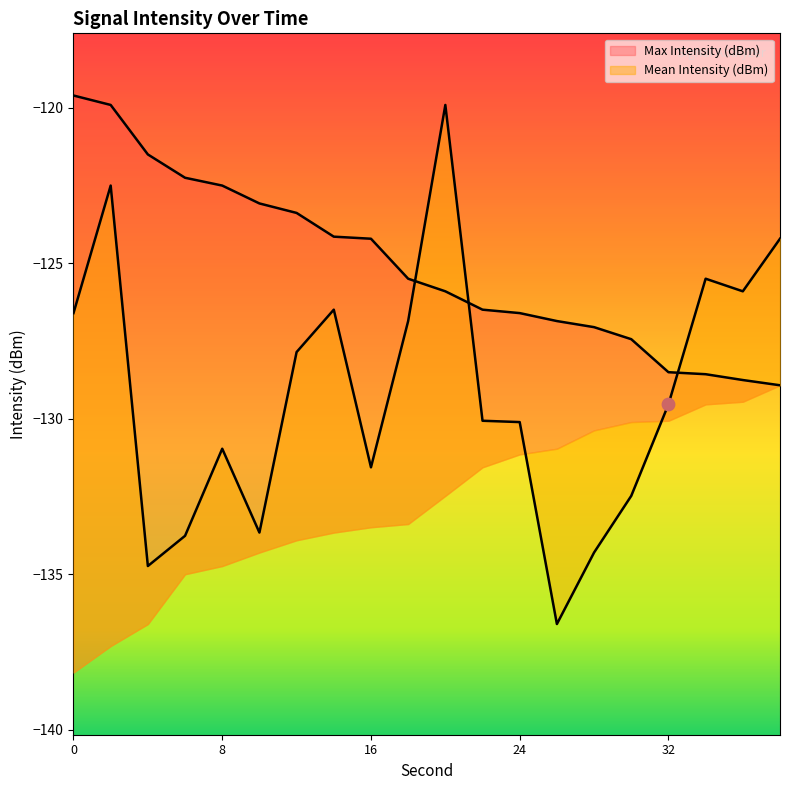

Is the value of Min Intensity (dBm) at 38 greater than the value of Mean Intensity (dBm) at 10?

Yes